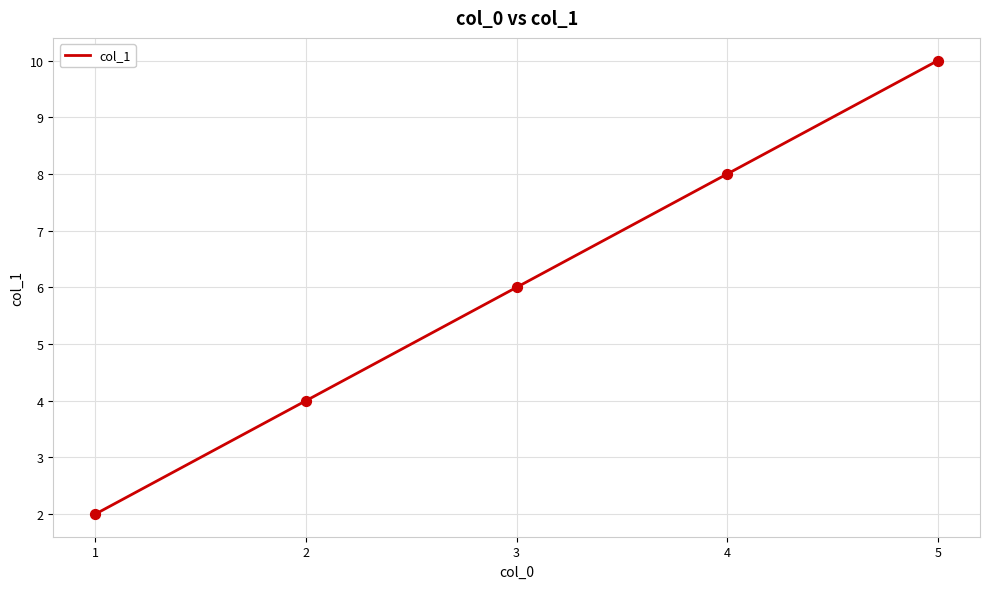

What is the change in value from 1 to 2?

+2